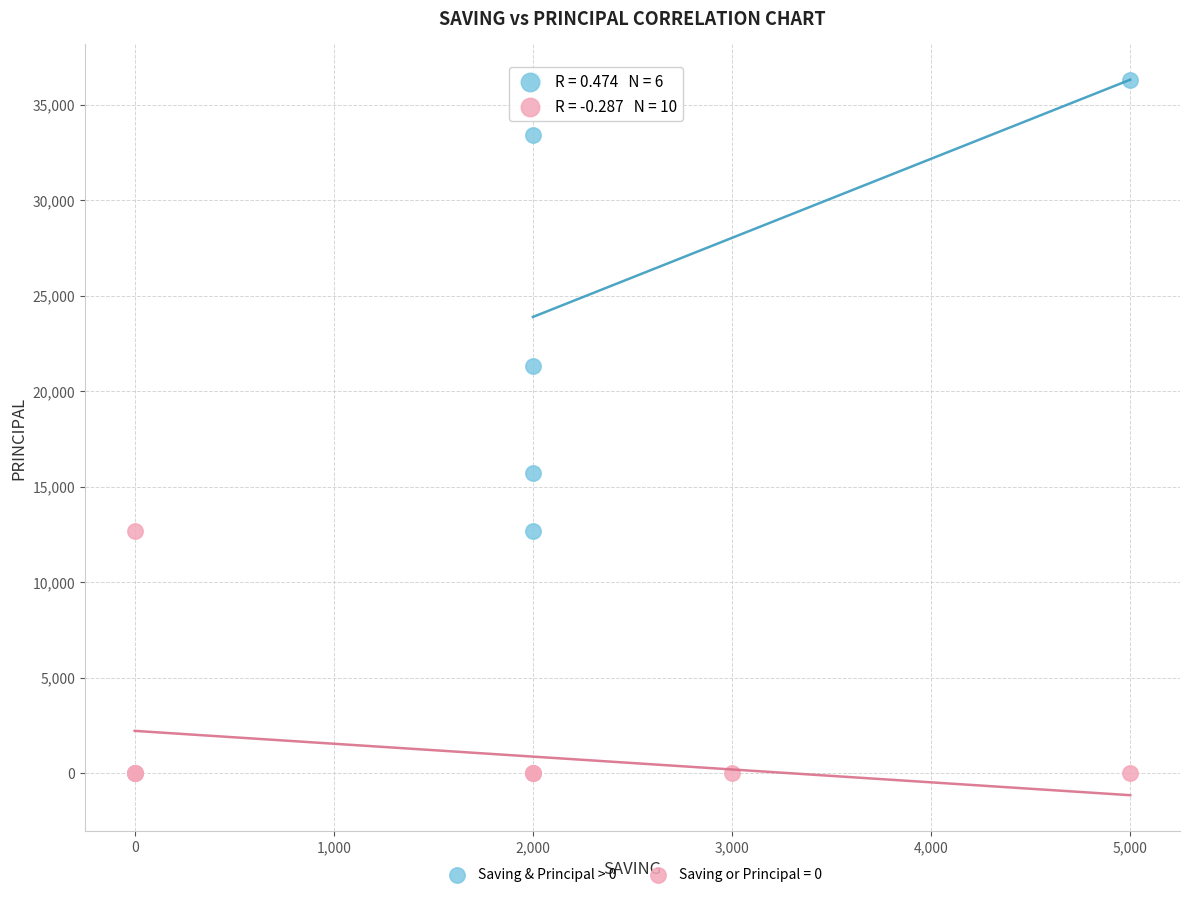

Which series contains the lowest Y value?

Saving or Principal = 0